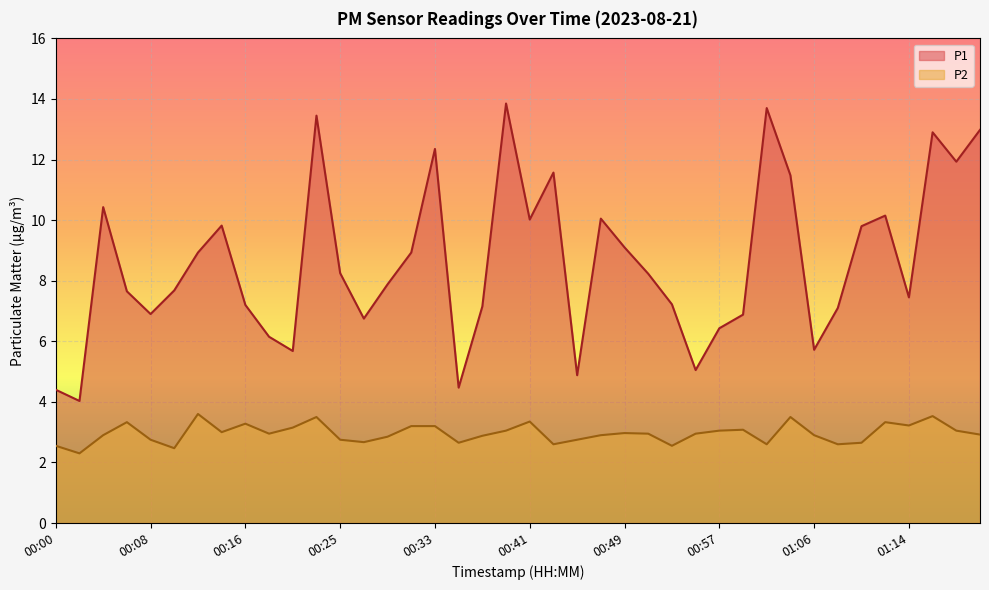

Which series has the widest spread of values?

P1